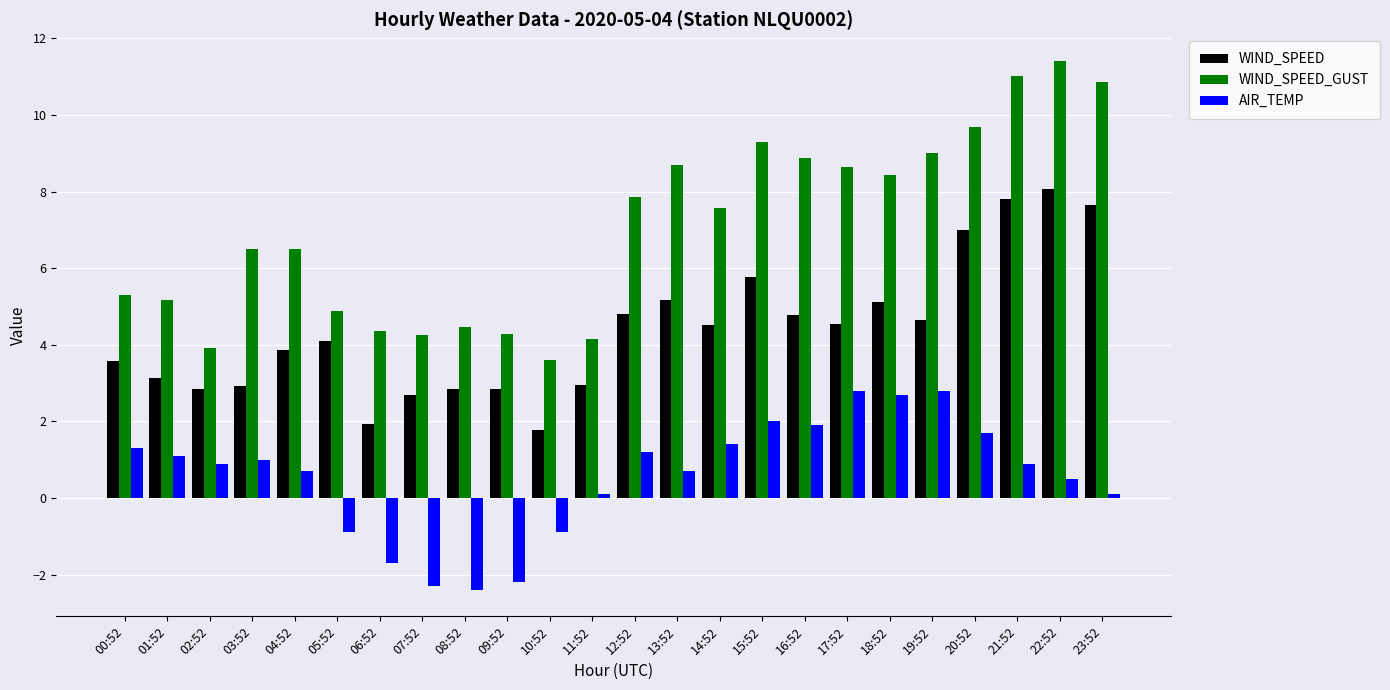

How many data points does each series have?

24